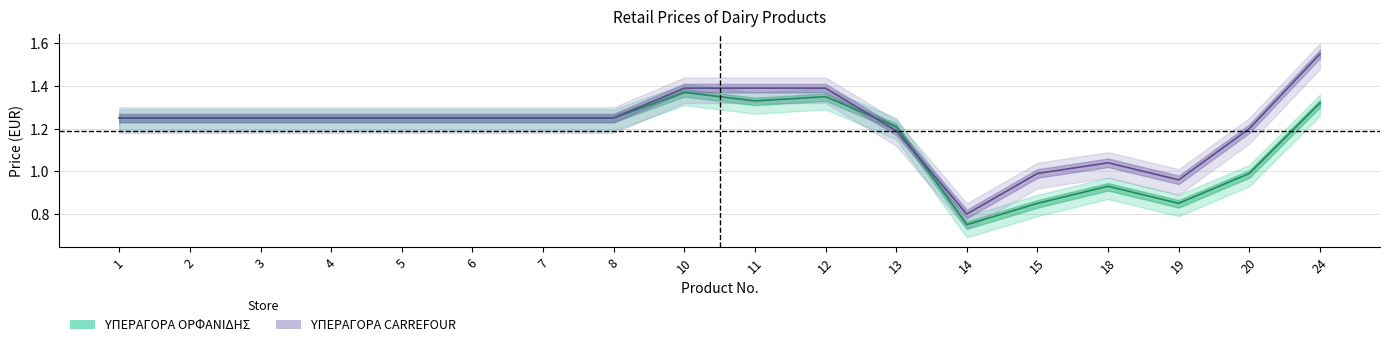

At which category does the chart reach its peak across all series?

24